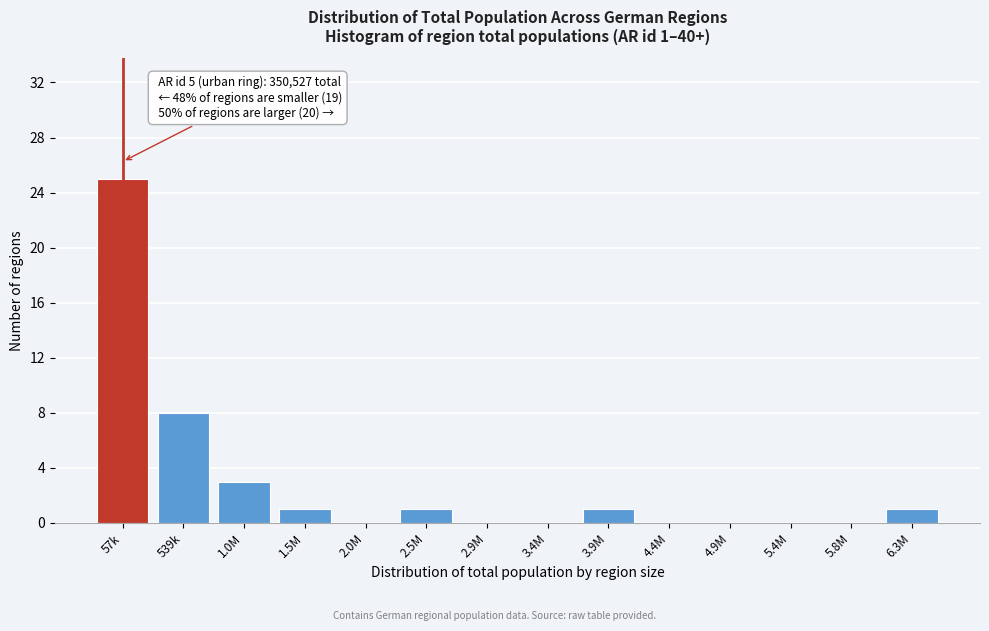

Reading left to right, transcribe all the data shown in this chart.

57k=25	539k=8	1.0M=3	1.5M=1	2.0M=0	2.5M=1	2.9M=0	3.4M=0	3.9M=1	4.4M=0	4.9M=0	5.4M=0	5.8M=0	6.3M=1